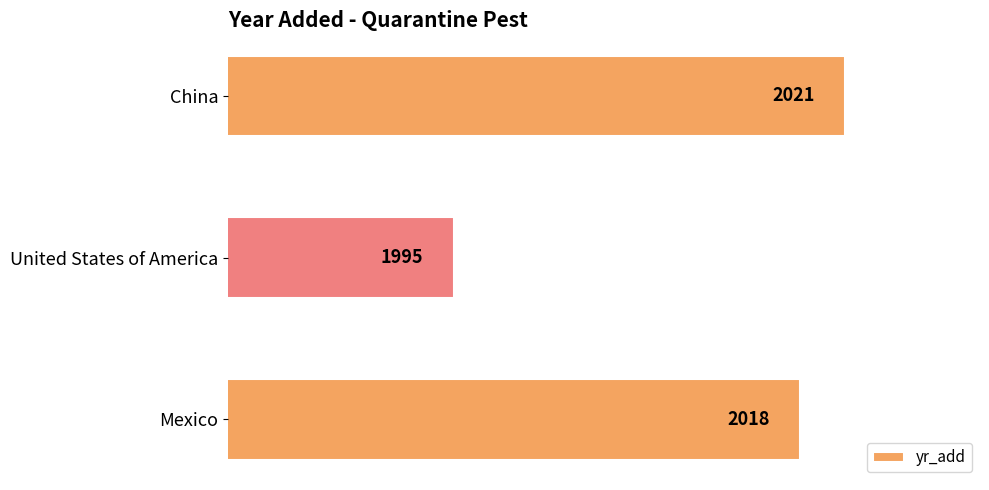

At which category does the chart reach its peak across all series?

China